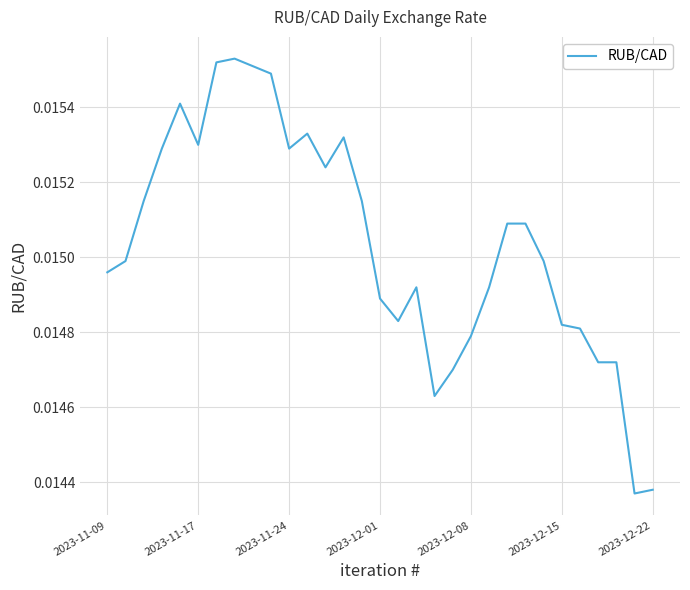

True or false: there are more than 2 points higher than both neighbors.

True